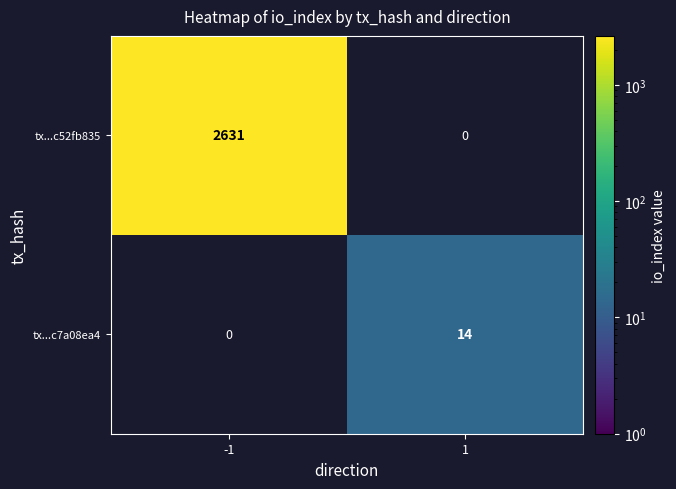

True or false: tx...c52fb835 has a value of 2631 at -1.

True